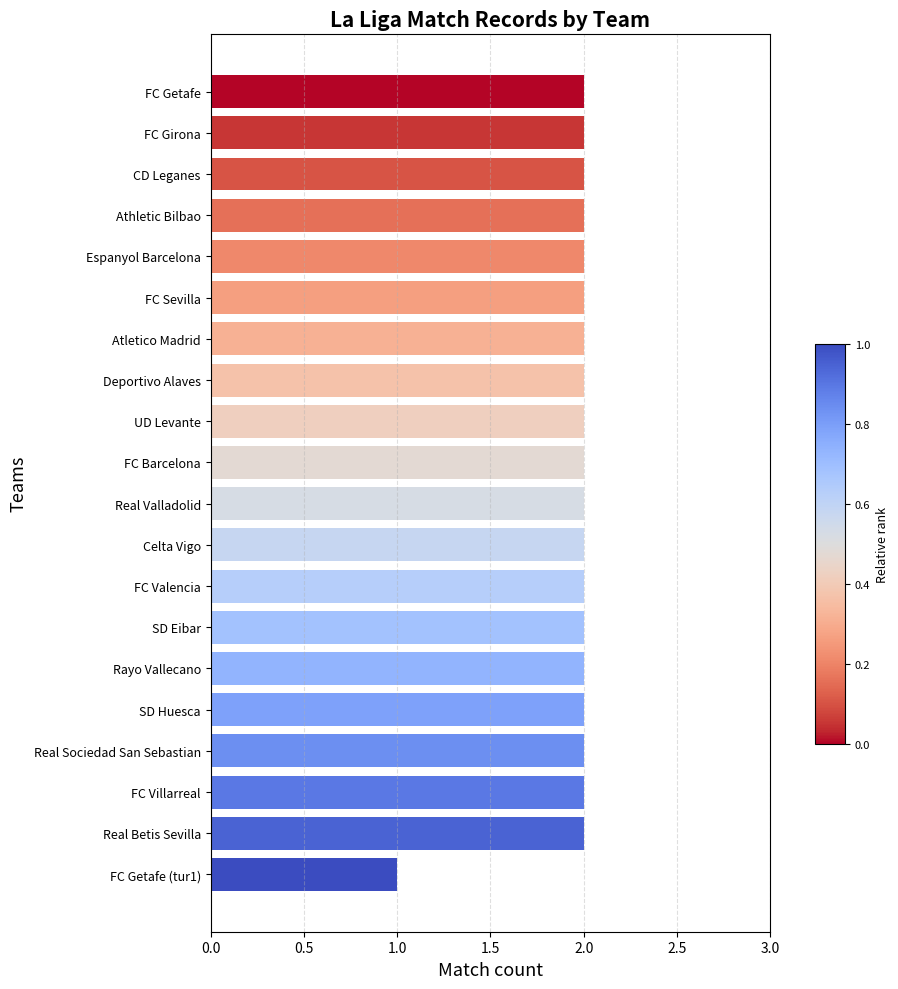

What is the value of the 18th bar from the top?

2